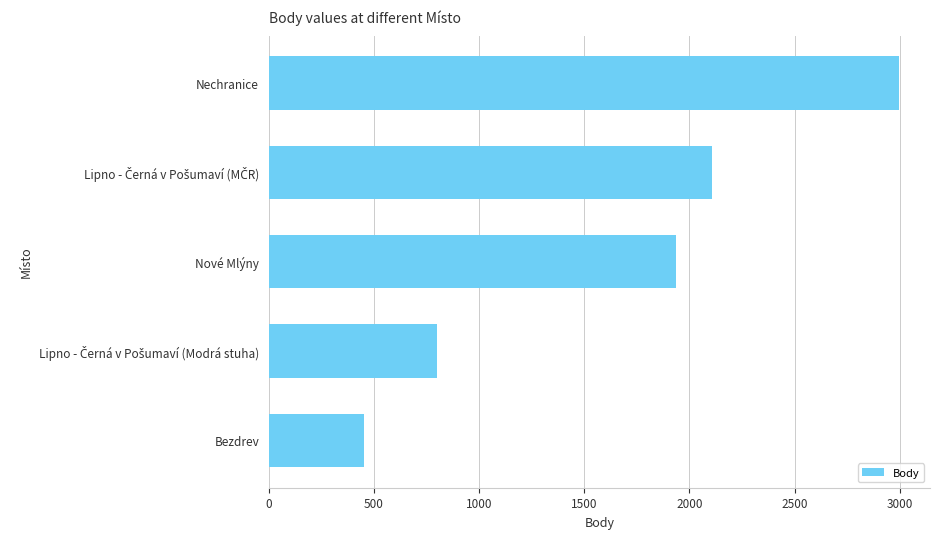

Approximately how many times larger is the value at Nové Mlýny compared to Bezdrev?

4.3